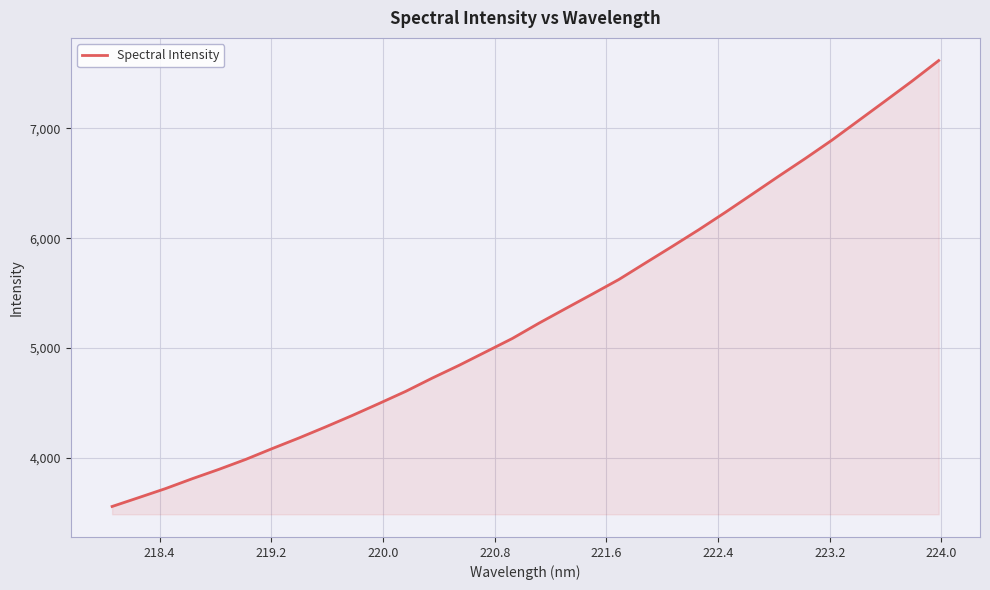

True or false: there are more than 2 points higher than both neighbors.

False